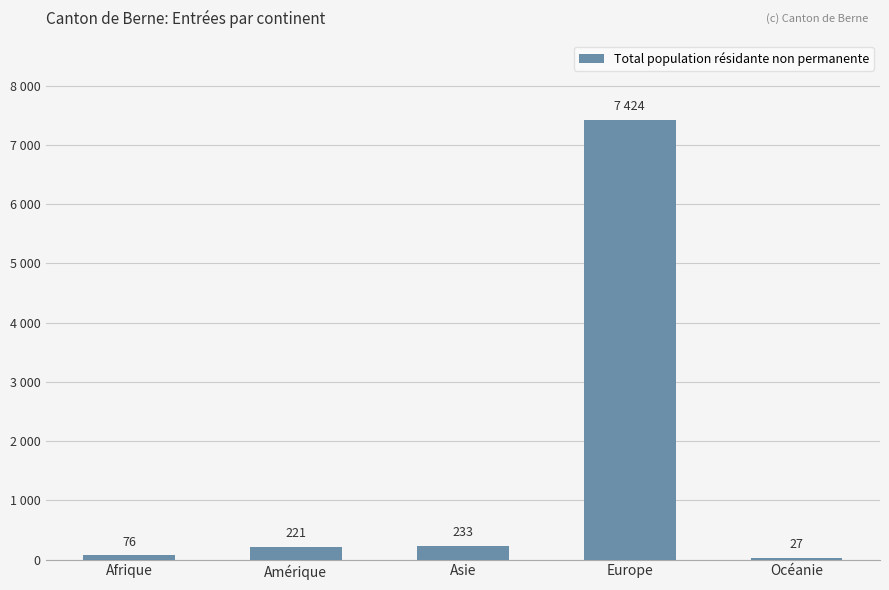

The value at Afrique is 76. True or false?

True